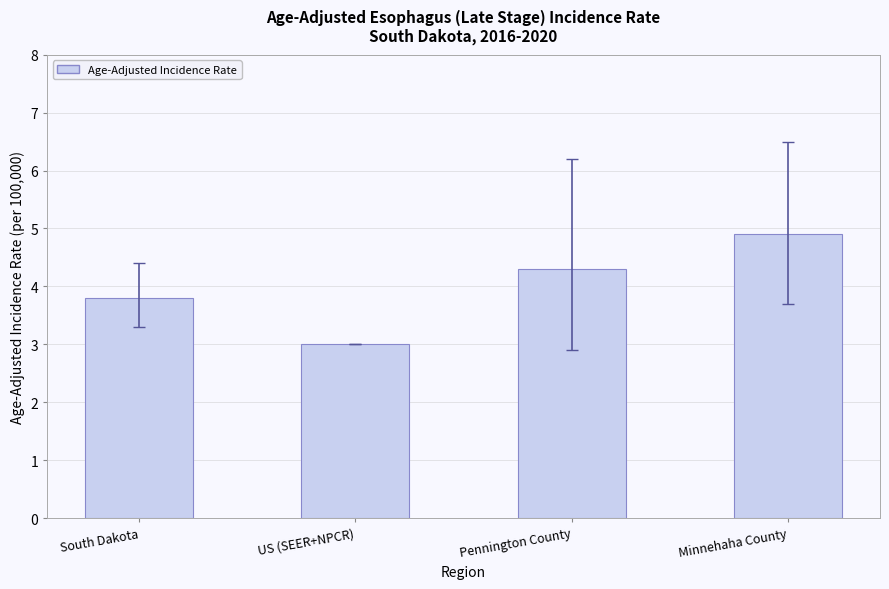

What is the difference between the values at US (SEER+NPCR) and Pennington County?

1.3